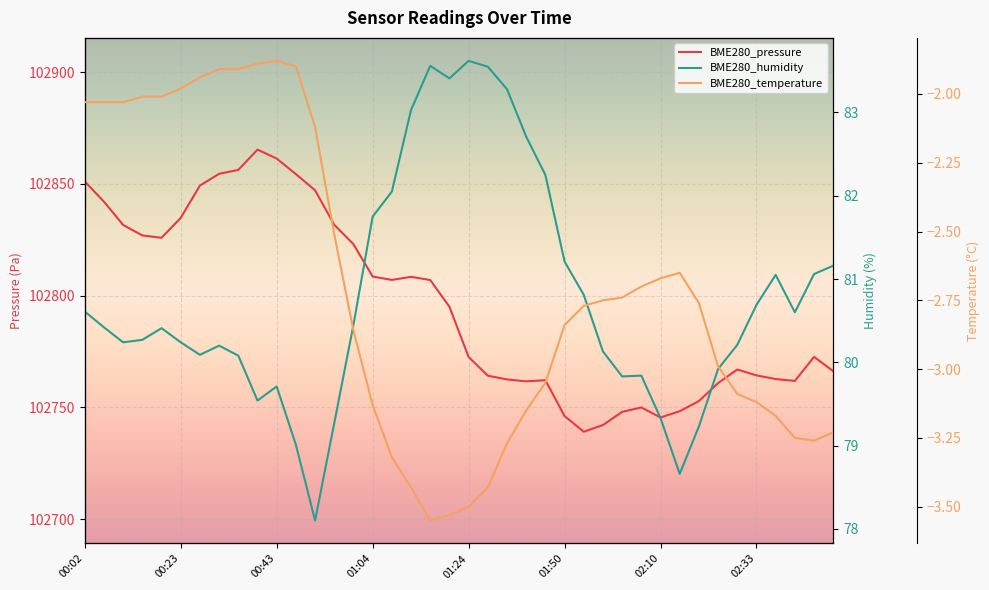

At which category does BME280_temperature reach its first local valley?

01:16